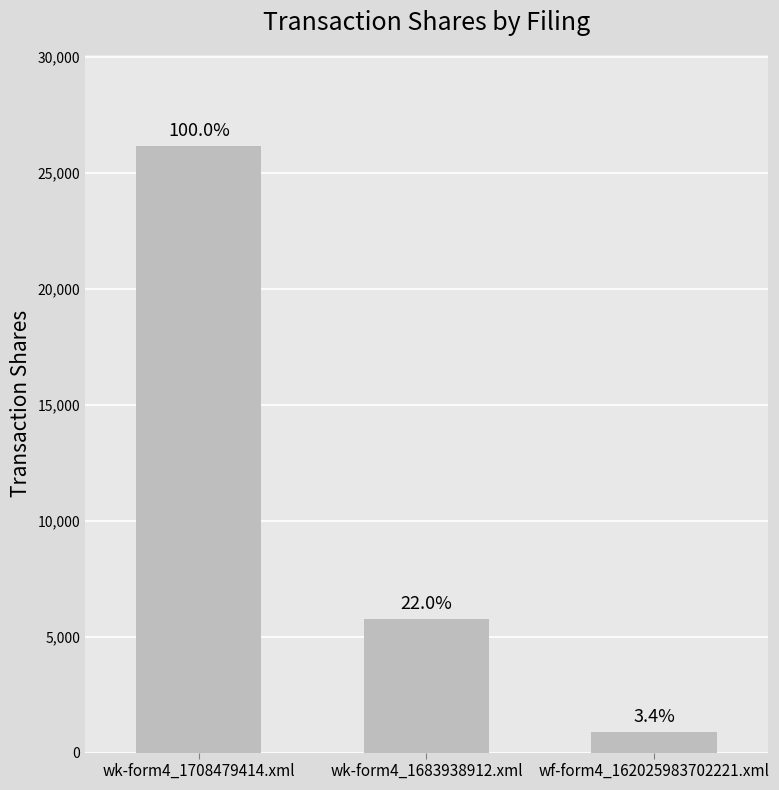

Does the chart contain any negative values?

No